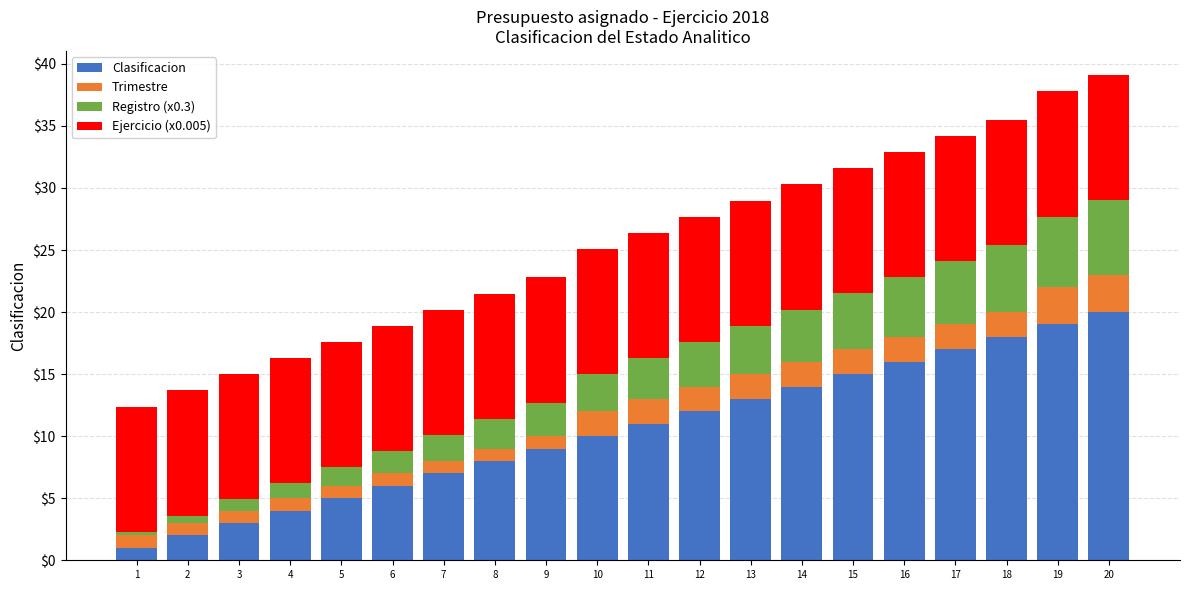

At which label does Clasificacion reach its peak?

20